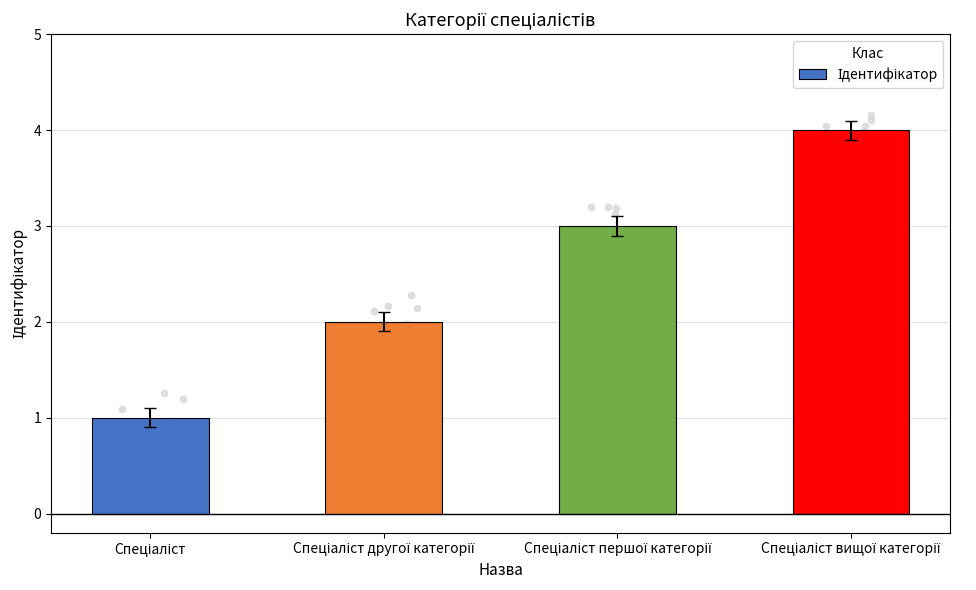

What is the ratio of the value at Спеціаліст другої категорії to the value at Спеціаліст вищої категорії?

0.5